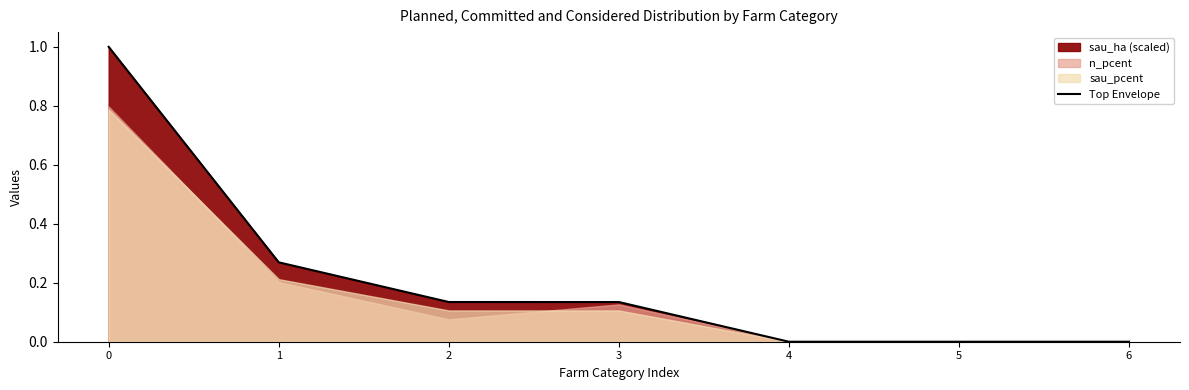

Which category has the lowest value across all series?

4